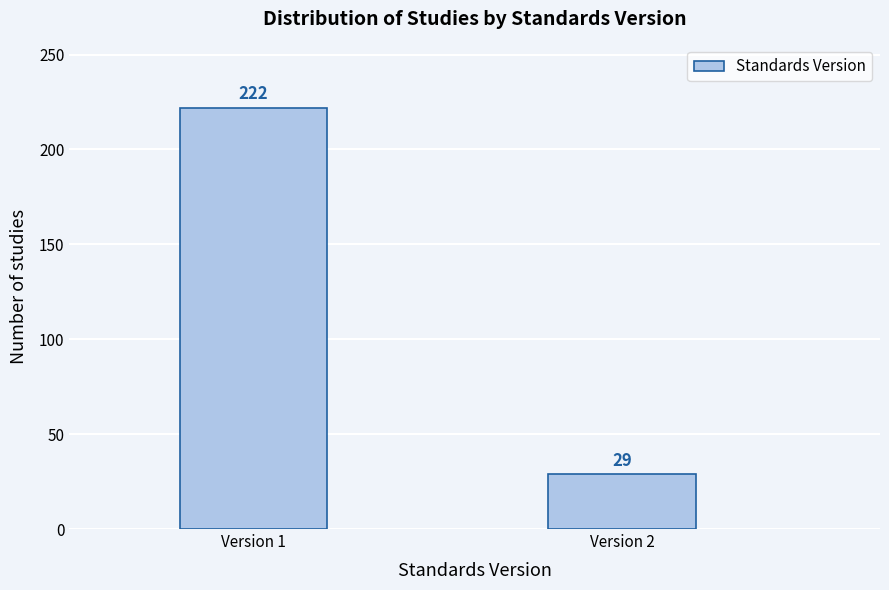

Reading left to right, extract all data points from this chart.

Version 1=222	Version 2=29